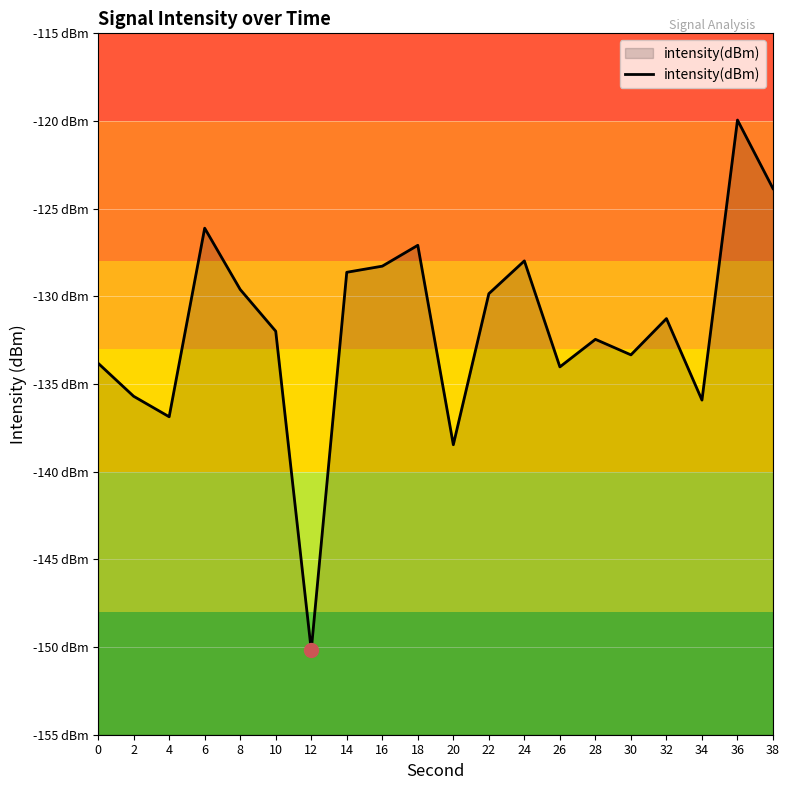

Reading right to left, what are all the values shown in this chart?

38=-123.9	36=-119.9	34=-135.9	32=-131.3	30=-133.3	28=-132.5	26=-134.0	24=-128.0	22=-129.8	20=-138.5	18=-127.1	16=-128.3	14=-128.6	12=-150.2	10=-132.0	8=-129.6	6=-126.1	4=-136.9	2=-135.7	0=-133.8